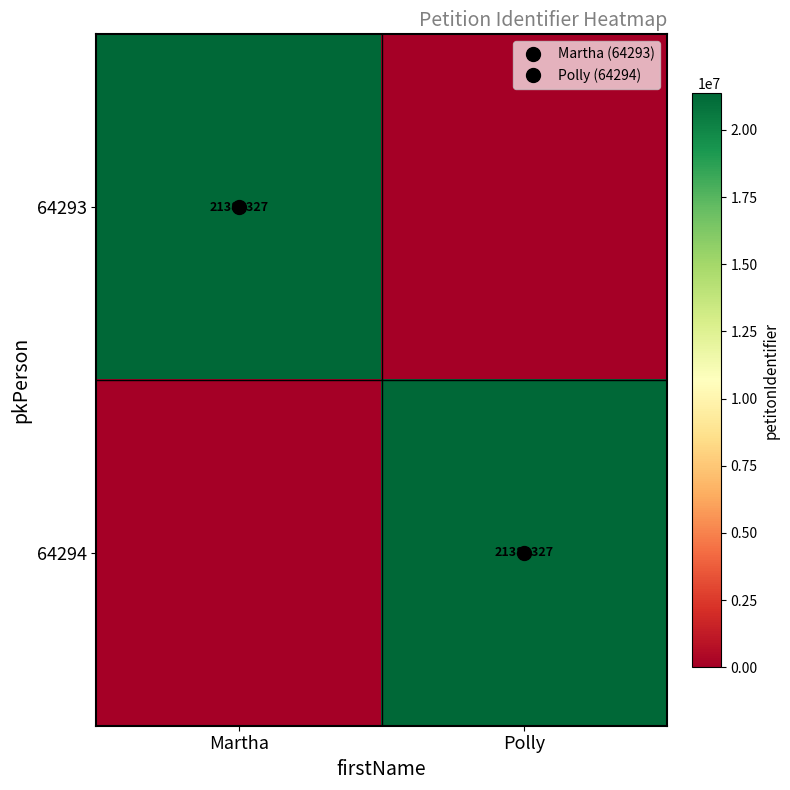

Which series has the widest spread of values?

64293